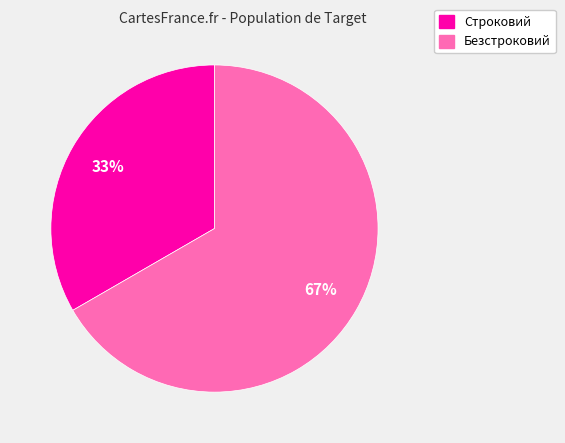

Between Строковий and Безстроковий, which is larger?

Безстроковий